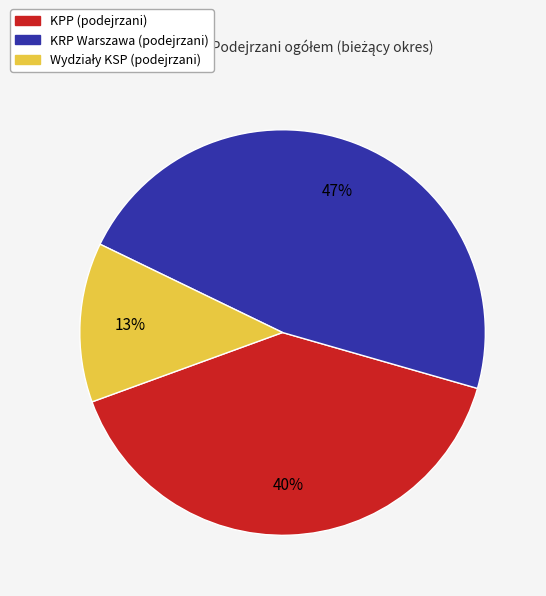

What percentage is the KRP Warszawa (podejrzani) slice, to the nearest percent?

47%